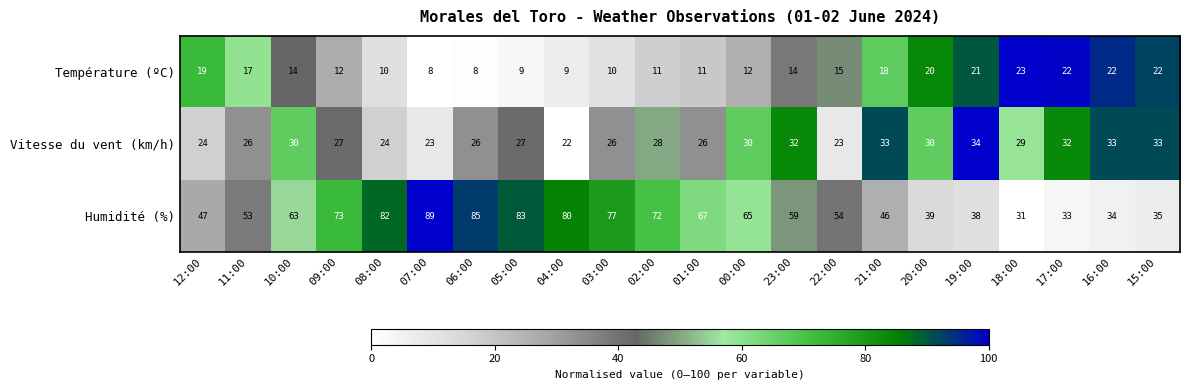

Which label corresponds to the largest value in the chart?

07:00